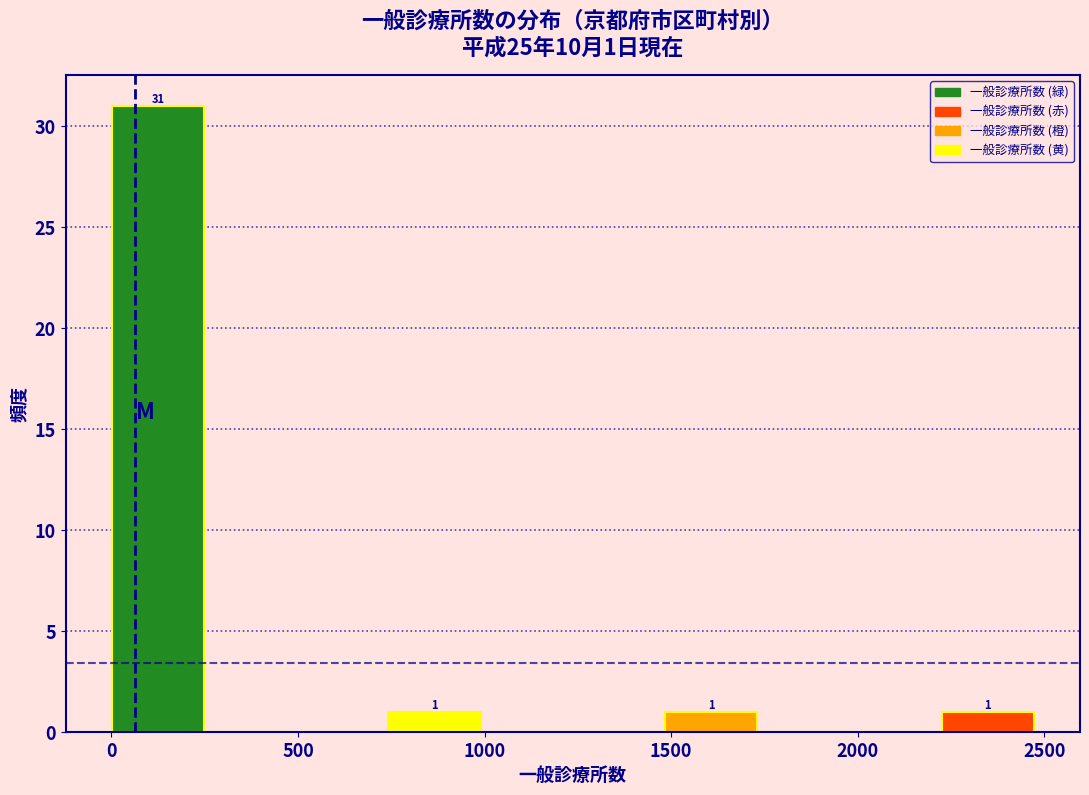

Over which range of the x-axis is the bar tallest?

0 to 250